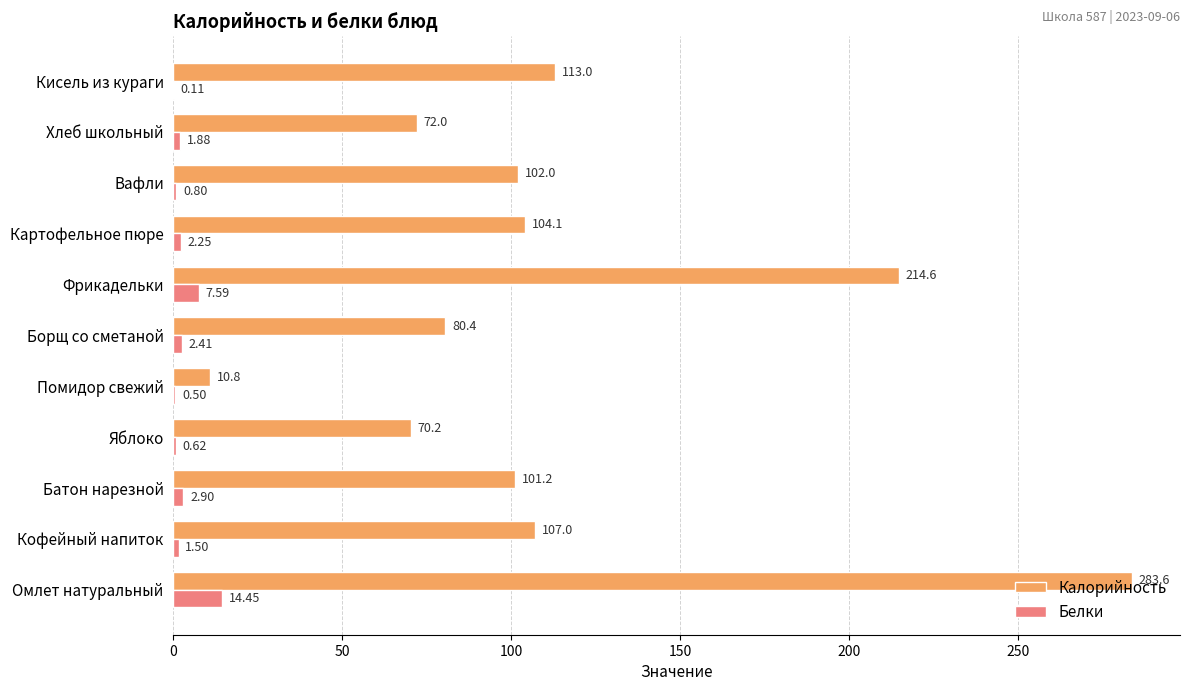

Is the value of Калорийность at Кисель из кураги greater than the value of Белки at Вафли?

Yes